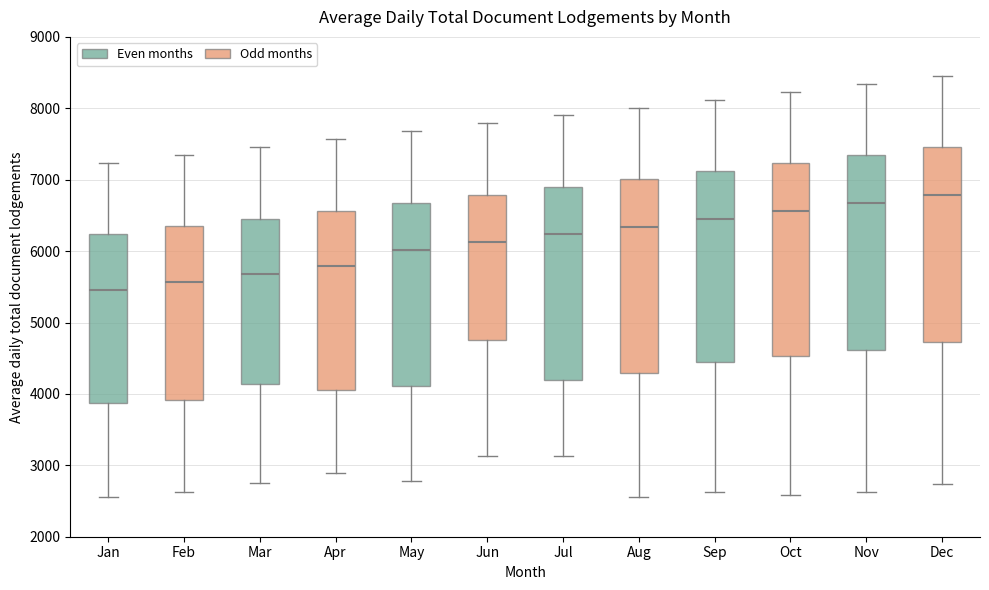

Reading left to right, transcribe this box plot: for each box, give where its median line is, the range the box spans, and where its two whiskers end, as read against the y-axis. The values are not printed on the chart, so give them approximately, as read against the axis.

Jan: median 5500, box 3900 to 6200, whiskers 2600 to 7200
Feb: median 5600, box 3900 to 6300, whiskers 2600 to 7300
Mar: median 5700, box 4100 to 6500, whiskers 2700 to 7500
Apr: median 5800, box 4100 to 6600, whiskers 2900 to 7600
May: median 6000, box 4100 to 6700, whiskers 2800 to 7700
Jun: median 6100, box 4800 to 6800, whiskers 3100 to 7800
Jul: median 6200, box 4200 to 6900, whiskers 3100 to 7900
Aug: median 6300, box 4300 to 7000, whiskers 2600 to 8000
Sep: median 6500, box 4400 to 7100, whiskers 2600 to 8100
Oct: median 6600, box 4500 to 7200, whiskers 2600 to 8200
Nov: median 6700, box 4600 to 7300, whiskers 2600 to 8300
Dec: median 6800, box 4700 to 7500, whiskers 2700 to 8500